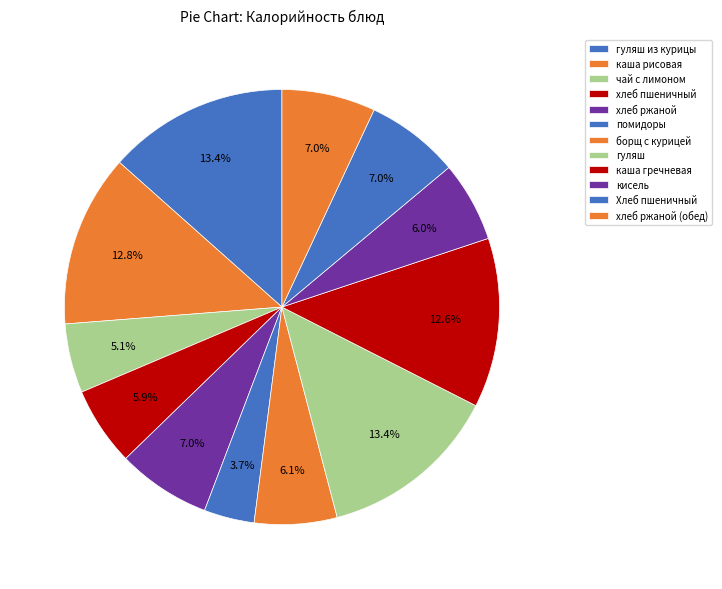

How much of the chart is everything except хлеб ржаной (обед)?

93.0%